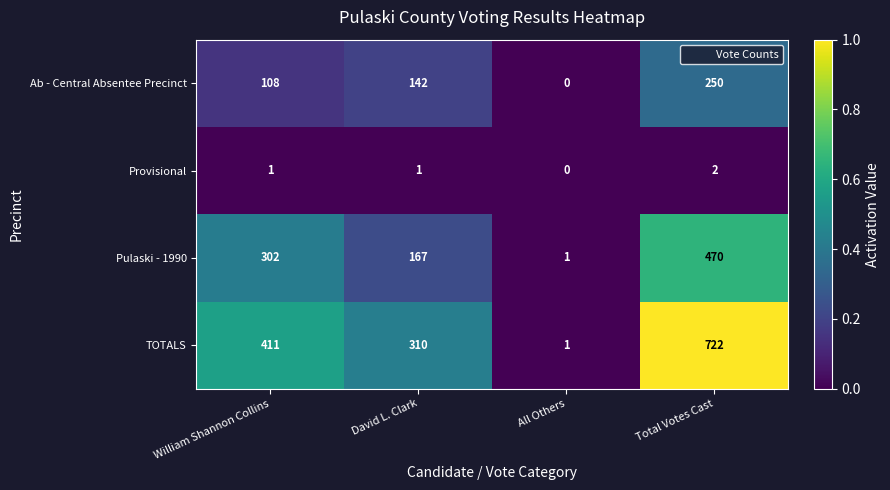

Rank the series by their maximum value, from highest to lowest.

TOTALS, Pulaski - 1990, Ab - Central Absentee Precinct, Provisional